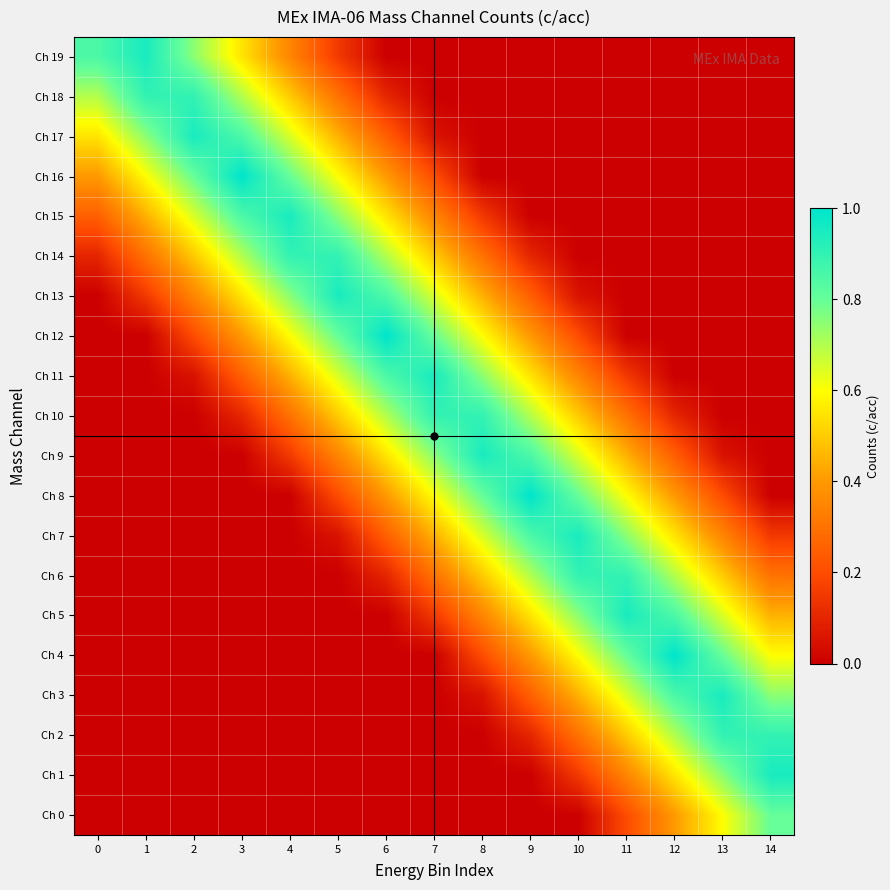

List the series in order of their peak value, lowest first.

Ch 0, Ch 2, Ch 6, Ch 10, Ch 18, Ch 14, Ch 3, Ch 5, Ch 9, Ch 11, Ch 13, Ch 15, Ch 17, Ch 1, Ch 7, Ch 19, Ch 16, Ch 4, Ch 8, Ch 12